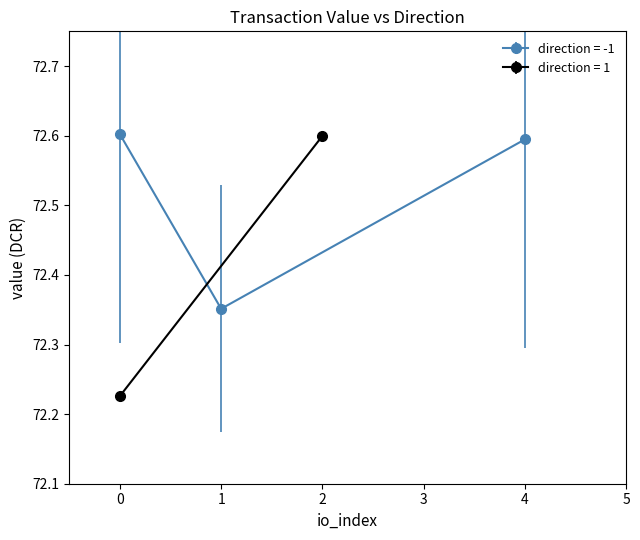

True or false: io_index and value intersect in this chart.

False